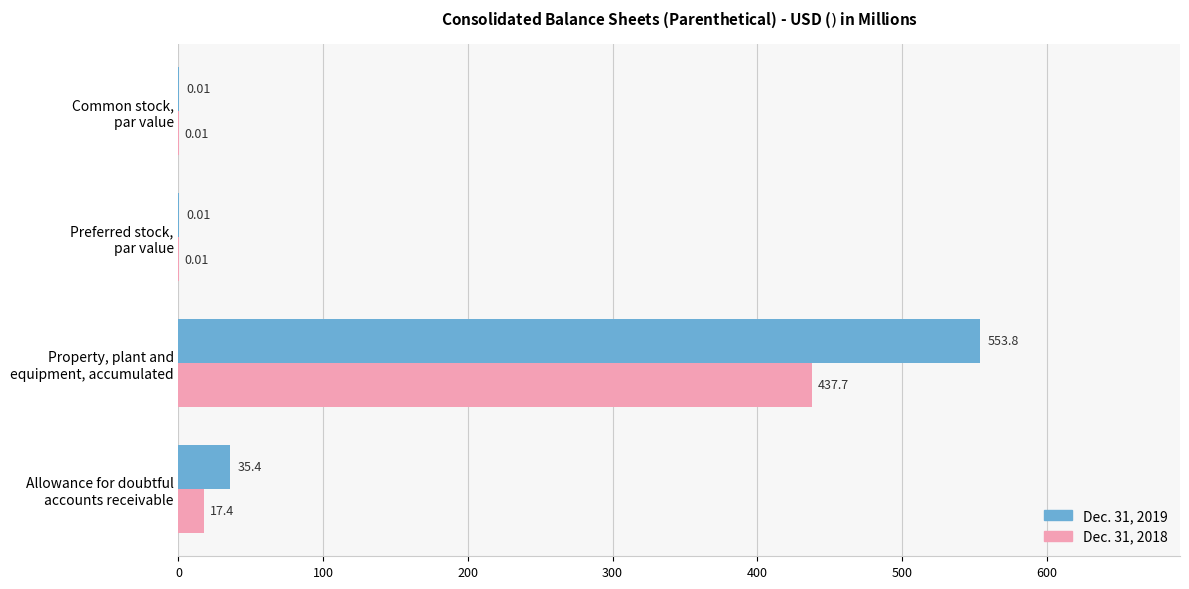

Which series has the largest total across all categories?

Dec. 31, 2019